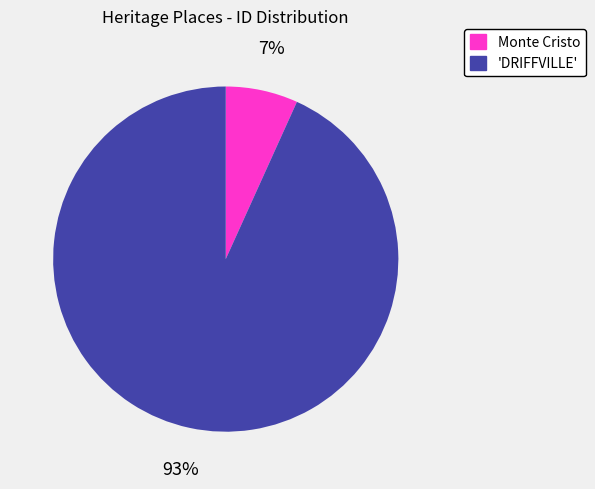

Rank the categories by value from lowest to highest.

Monte Cristo, 'DRIFFVILLE'